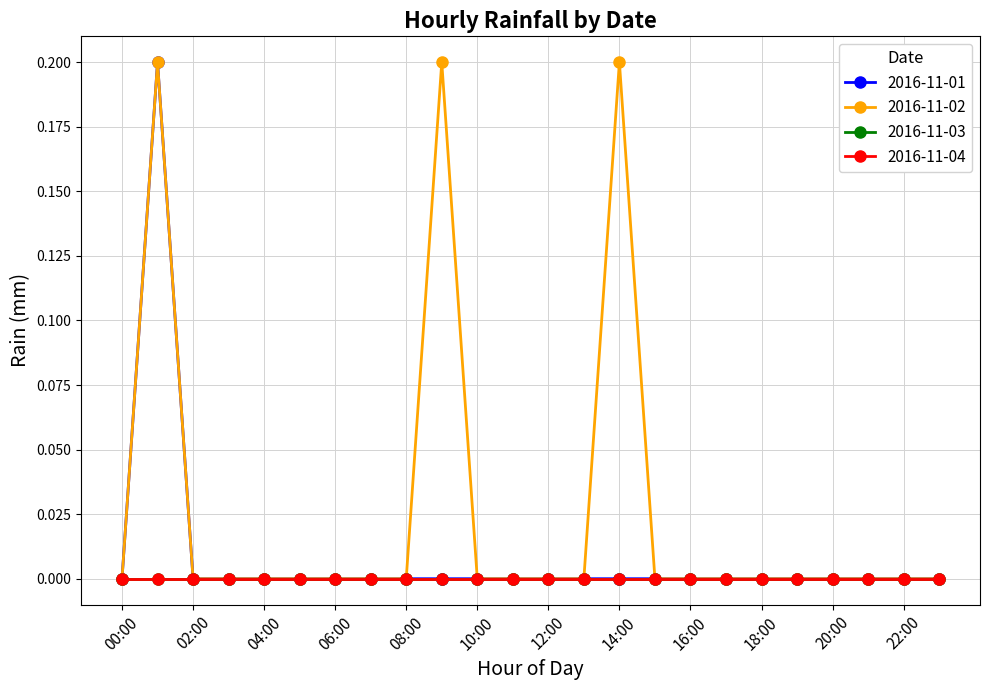

What is the label of the 1st point from the left?

00:00